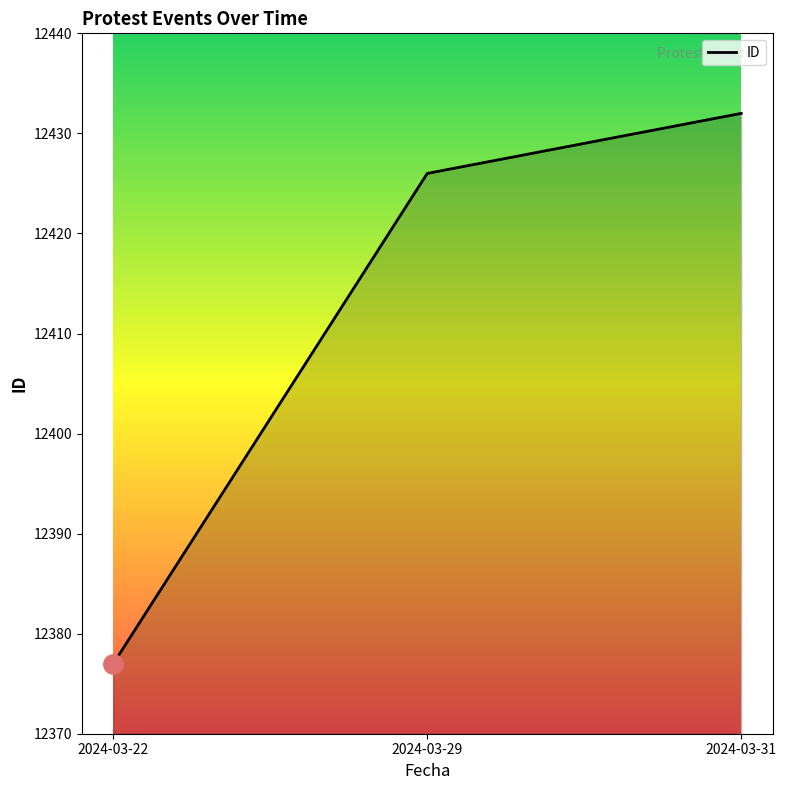

List the labels in order of value, largest first.

2024-03-31, 2024-03-29, 2024-03-22